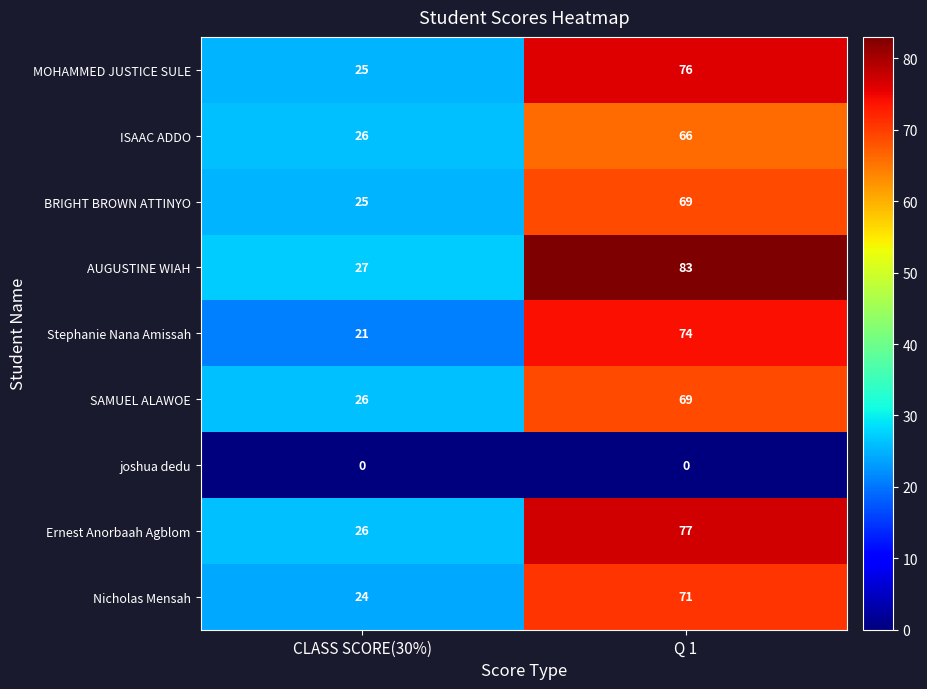

Reading left to right, extract all data points from this chart.

MOHAMMED JUSTICE SULE: 25	76
ISAAC ADDO: 26	66
BRIGHT BROWN ATTINYO: 25	69
AUGUSTINE WIAH: 27	83
Stephanie Nana Amissah: 21	74
SAMUEL ALAWOE: 26	69
joshua dedu: 0	0
Ernest Anorbaah Agblom: 26	77
Nicholas Mensah: 24	71